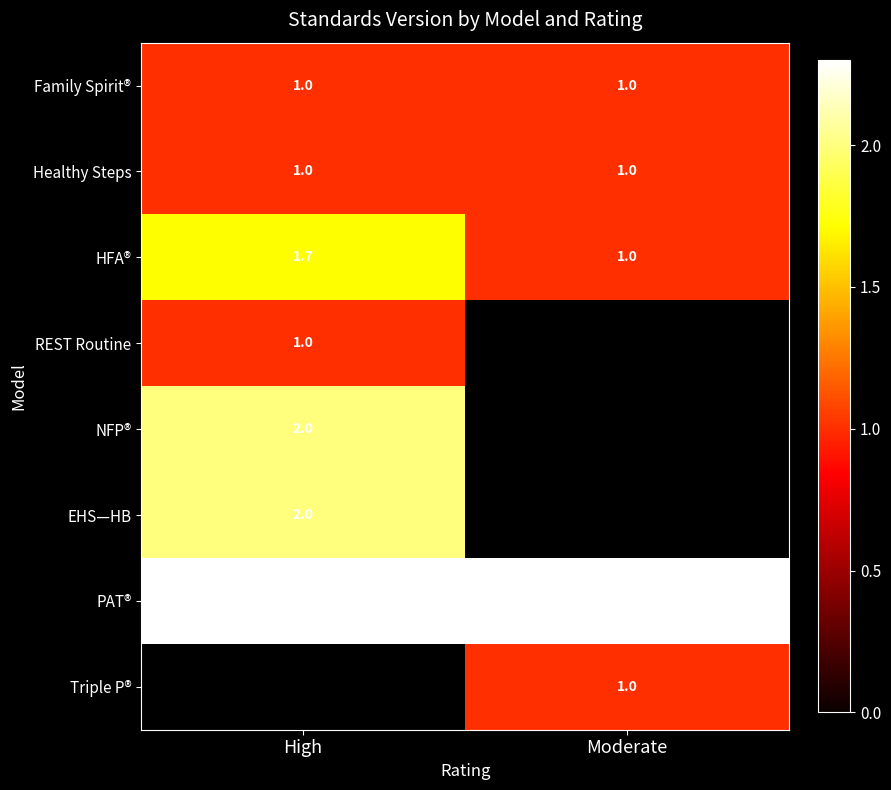

What is the sum of the HFA® values at High and Moderate?

2.7